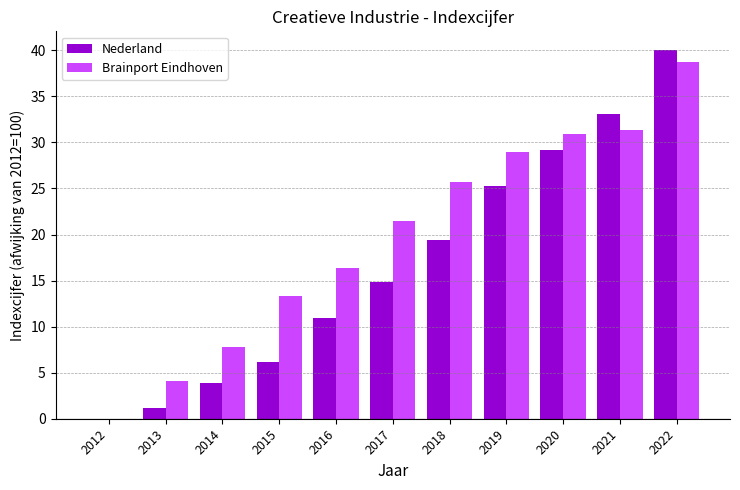

What is the greatest value displayed?

40.1